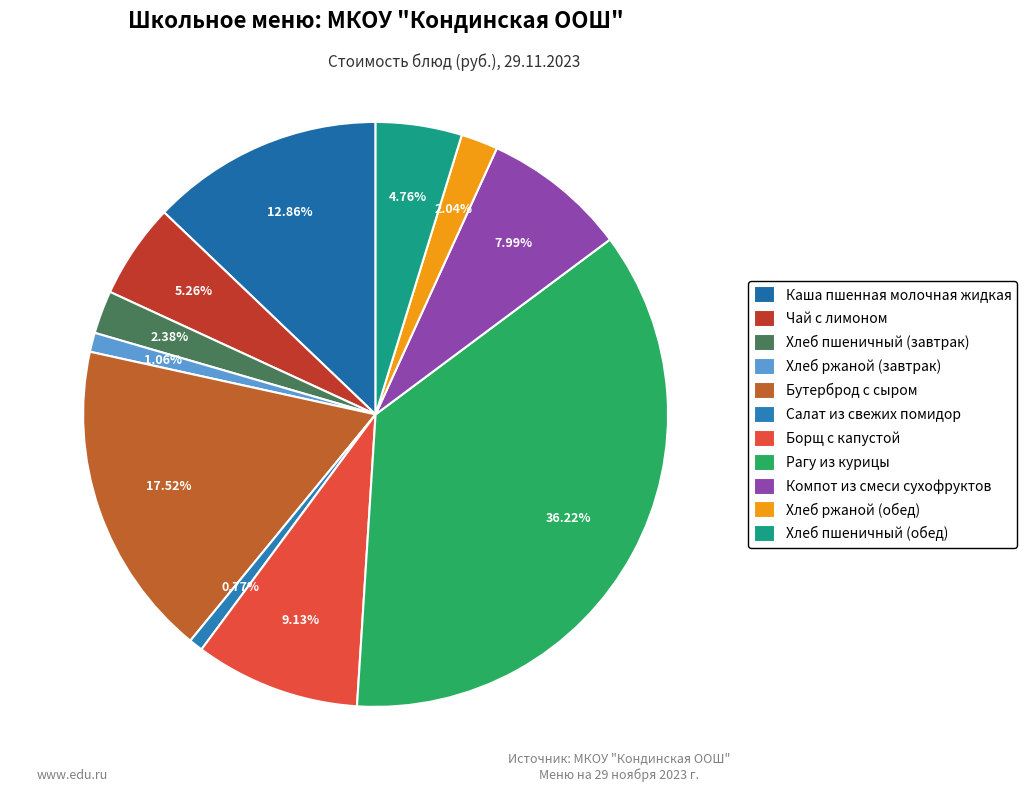

Combined, do Хлеб пшеничный (обед) and Чай с лимоном account for over 50%?

No